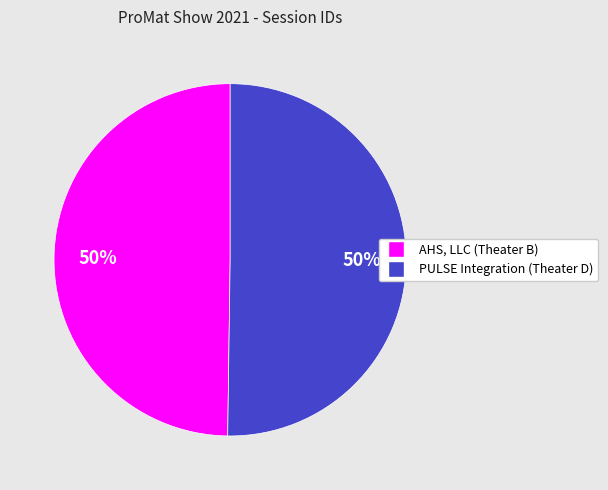

Is it true that AHS, LLC (Theater B) is 50% of the pie?

True